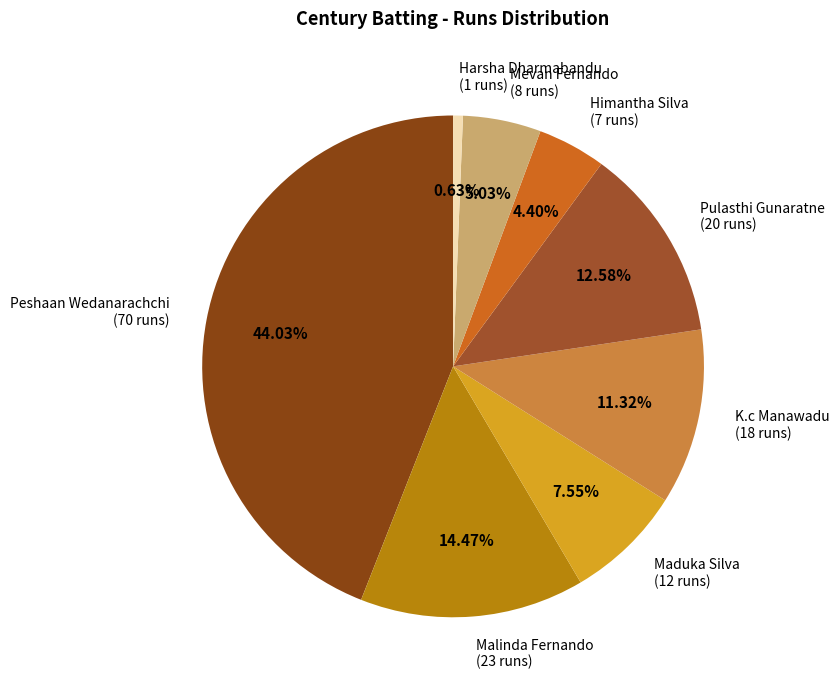

Is Harsha Dharmabandu the majority of the pie?

No